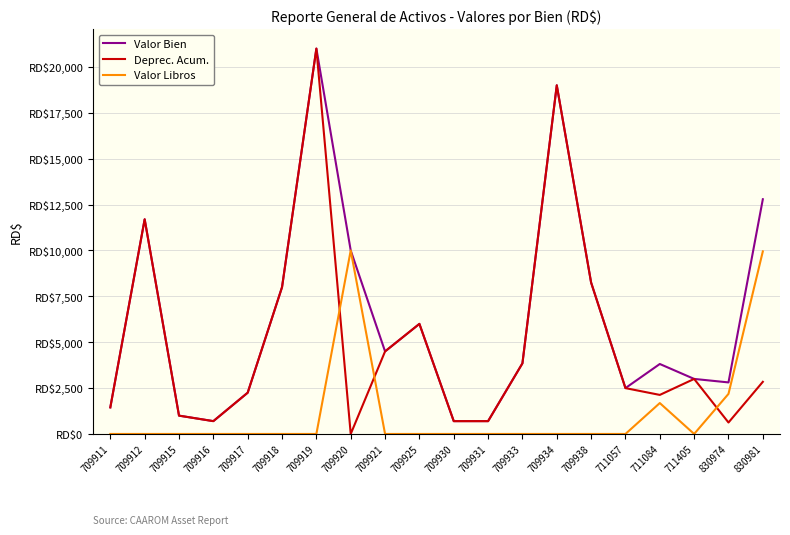

Reading left to right, what are all the values shown in this chart?

Valor Bien: 1450.0	11700.0	1000.0	700.0	2250.0	8000.0	21000.0	10000.0	4500.0	6000.0	700.0	700.0	3850.0	19000.0	8250.0	2500.0	3813.6	3000.0	2809.6	12791.2
Deprec. Acum.: 1449.0	11699.0	999.0	699.0	2249.0	7999.0	20999.0	0.0	4499.0	5999.0	699.0	699.0	3849.0	18999.0	8249.0	2499.0	2128.7	2999.0	624.1	2842.3
Valor Libros: 1.0	1.0	1.0	1.0	1.0	1.0	1.0	10000.0	1.0	1.0	1.0	1.0	1.0	1.0	1.0	1.0	1684.9	1.0	2185.4	9948.9